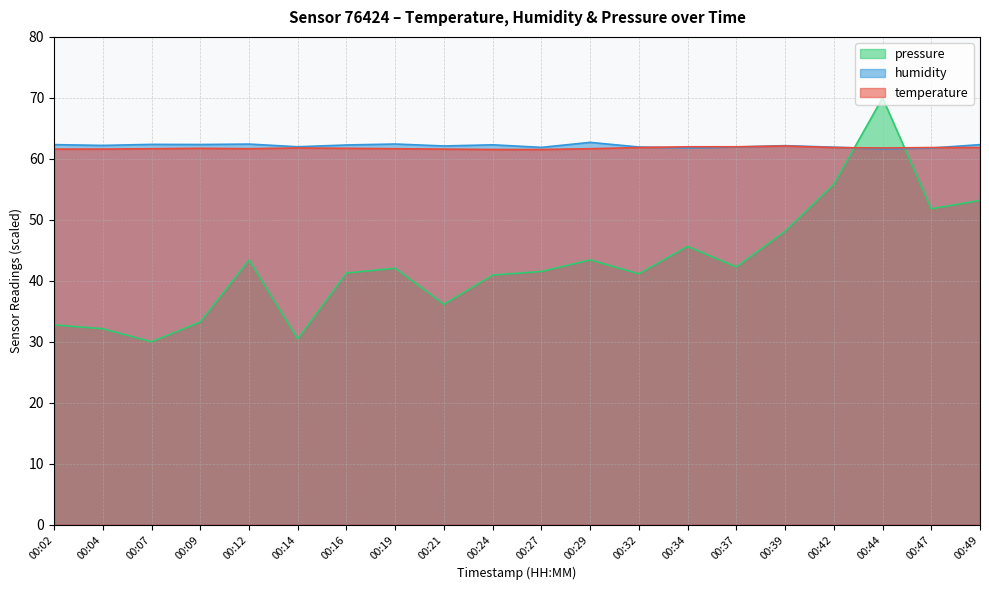

Reading right to left, transcribe all the data shown in this chart.

temperature: 00:49=61.8	00:47=61.8	00:44=61.8	00:42=61.8	00:39=62.1	00:37=62.0	00:34=62.0	00:32=61.8	00:29=61.7	00:27=61.5	00:24=61.5	00:21=61.6	00:19=61.7	00:16=61.7	00:14=61.8	00:12=61.7	00:09=61.7	00:07=61.7	00:04=61.6	00:02=61.6
humidity: 00:49=62.3	00:47=61.8	00:44=61.6	00:42=61.9	00:39=62.2	00:37=61.9	00:34=61.8	00:32=61.9	00:29=62.7	00:27=61.9	00:24=62.3	00:21=62.1	00:19=62.4	00:16=62.3	00:14=62.0	00:12=62.4	00:09=62.4	00:07=62.4	00:04=62.2	00:02=62.3
pressure_norm: 00:49=53.2	00:47=51.8	00:44=70.0	00:42=55.8	00:39=48.1	00:37=42.3	00:34=45.6	00:32=41.2	00:29=43.4	00:27=41.5	00:24=40.9	00:21=36.1	00:19=42.1	00:16=41.3	00:14=30.5	00:12=43.4	00:09=33.2	00:07=30.0	00:04=32.1	00:02=32.8